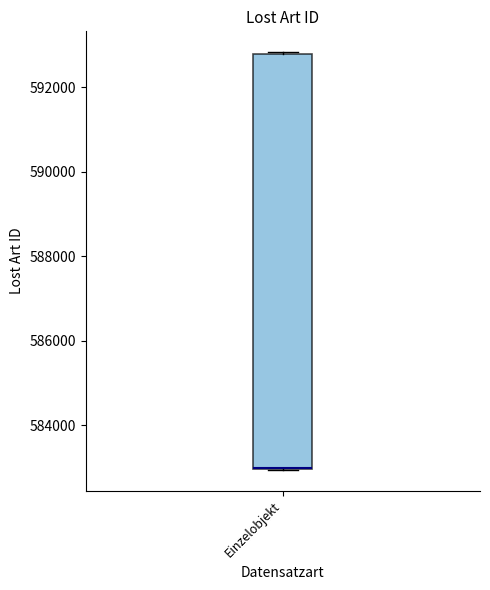

Transcribe this box plot: give where the median line is, the range the box spans, and where the two whiskers end, as read against the y-axis. The values are not printed on the chart, so give them approximately, as read against the axis.

median 583000 (drawn on the box's lower edge), box 583000 to 592800, whiskers 583000 to 592800